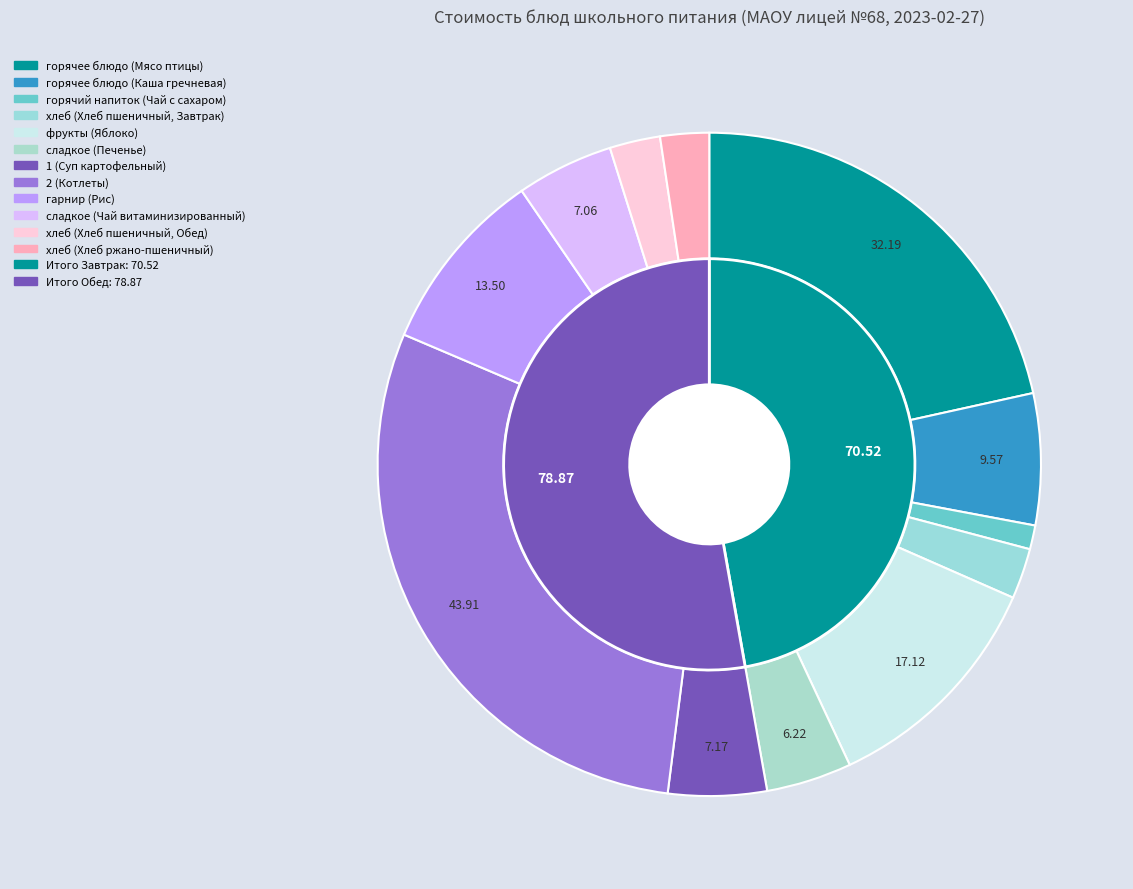

Between 2 (Котлеты) and гарнир (Рис), which is larger?

2 (Котлеты)